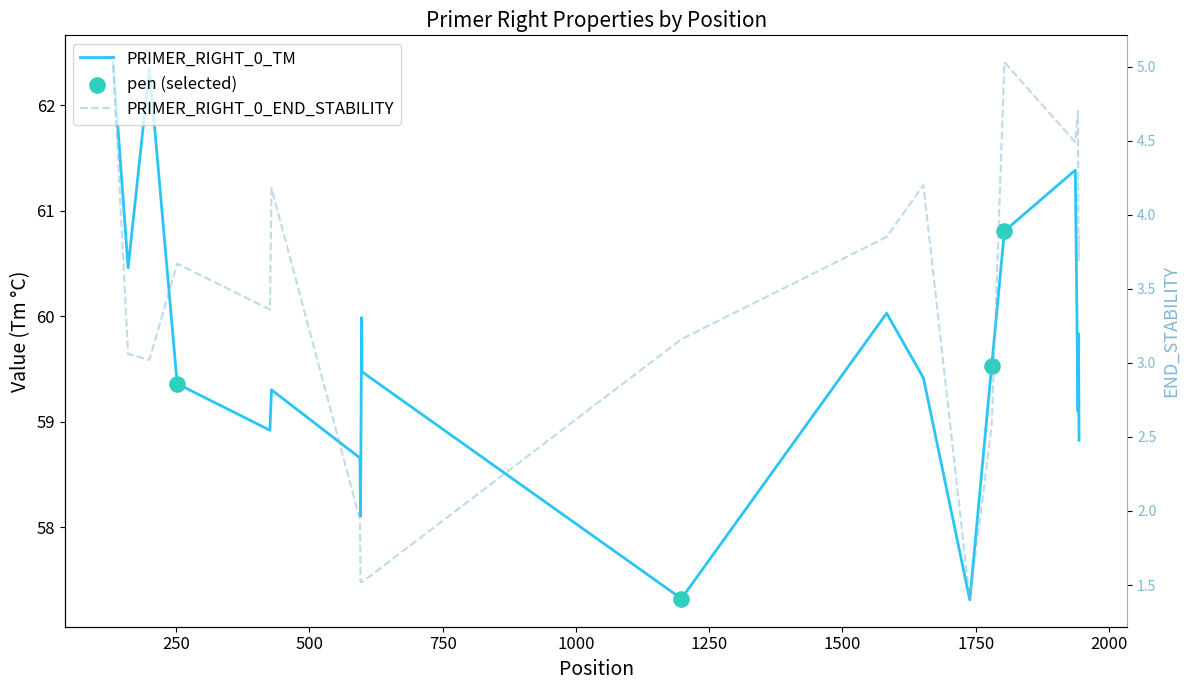

At how many categories does at least one series exceed 2?

20